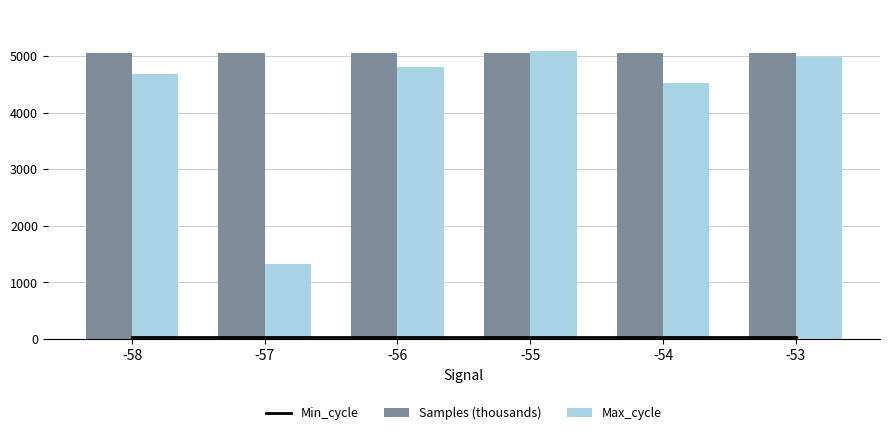

Rank the series at -54 from lowest to highest value.

Min_cycle, Max_cycle, Samples (thousands)